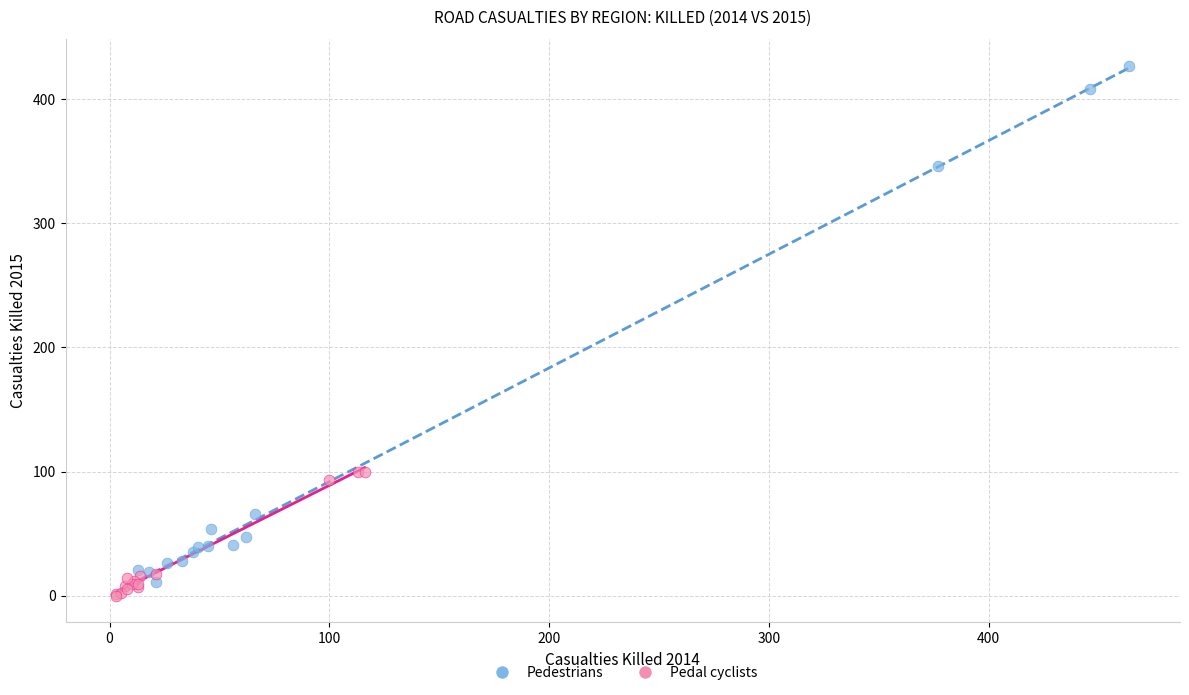

Which series reaches the maximum Y coordinate?

Pedestrians